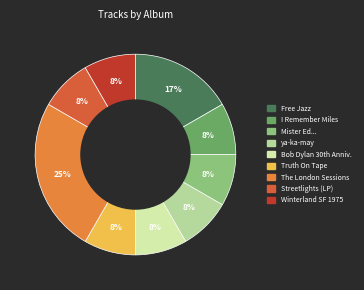

Is there any slice that represents more than half of the pie?

No